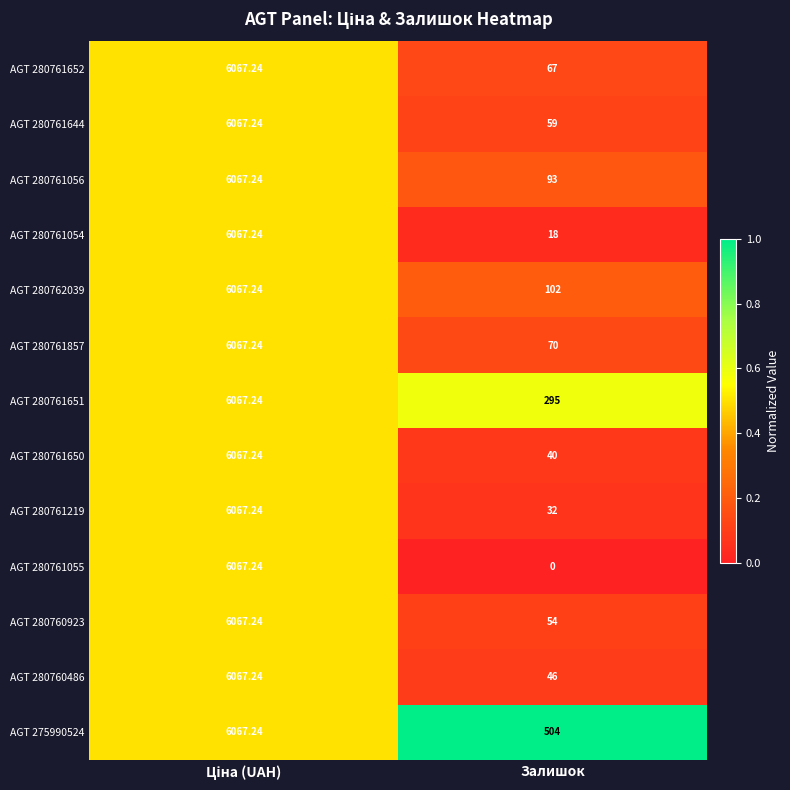

Which label corresponds to the smallest value in the chart?

Залишок